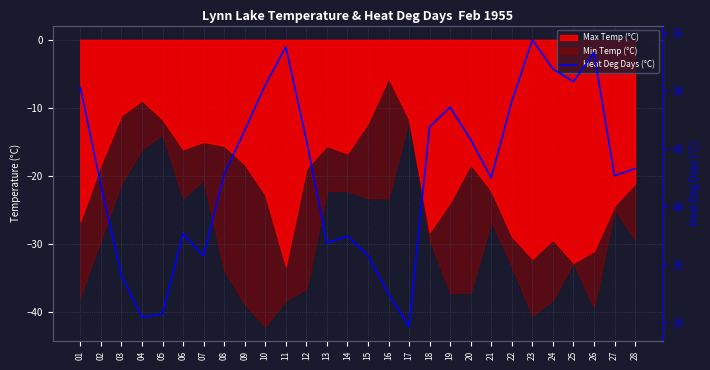

The chart shows a value of 50.2 at 04. True or false?

False